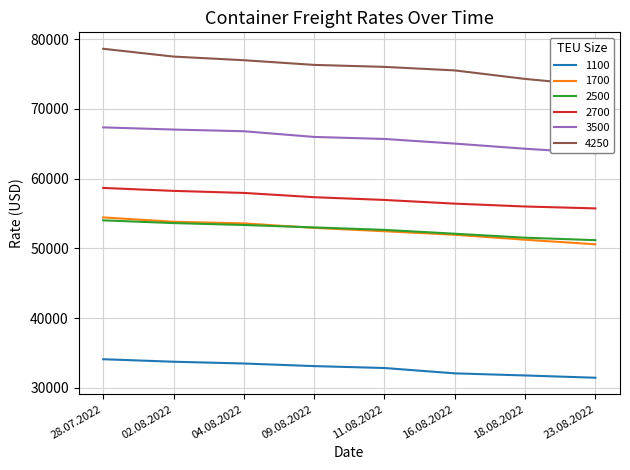

What is the maximum value for 2500?

54009